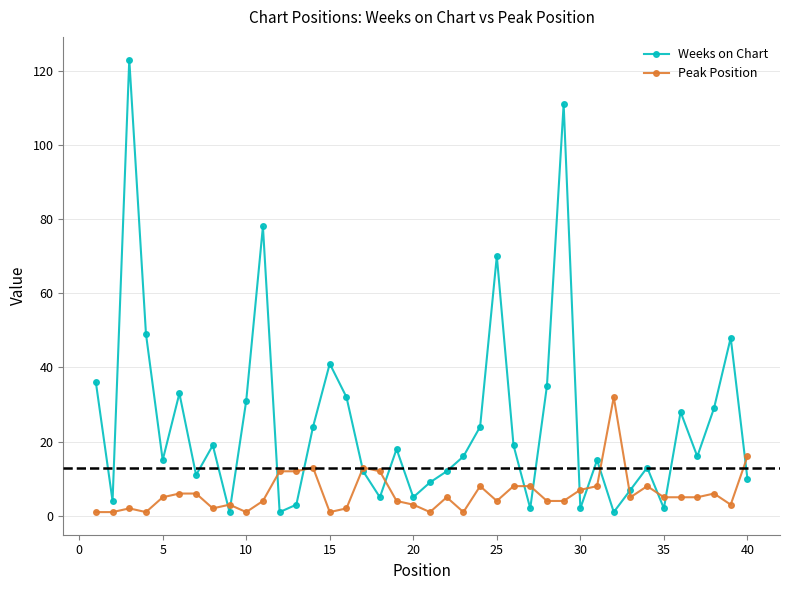

How many times do Peak Position and Weeks on Chart cross each other?

15